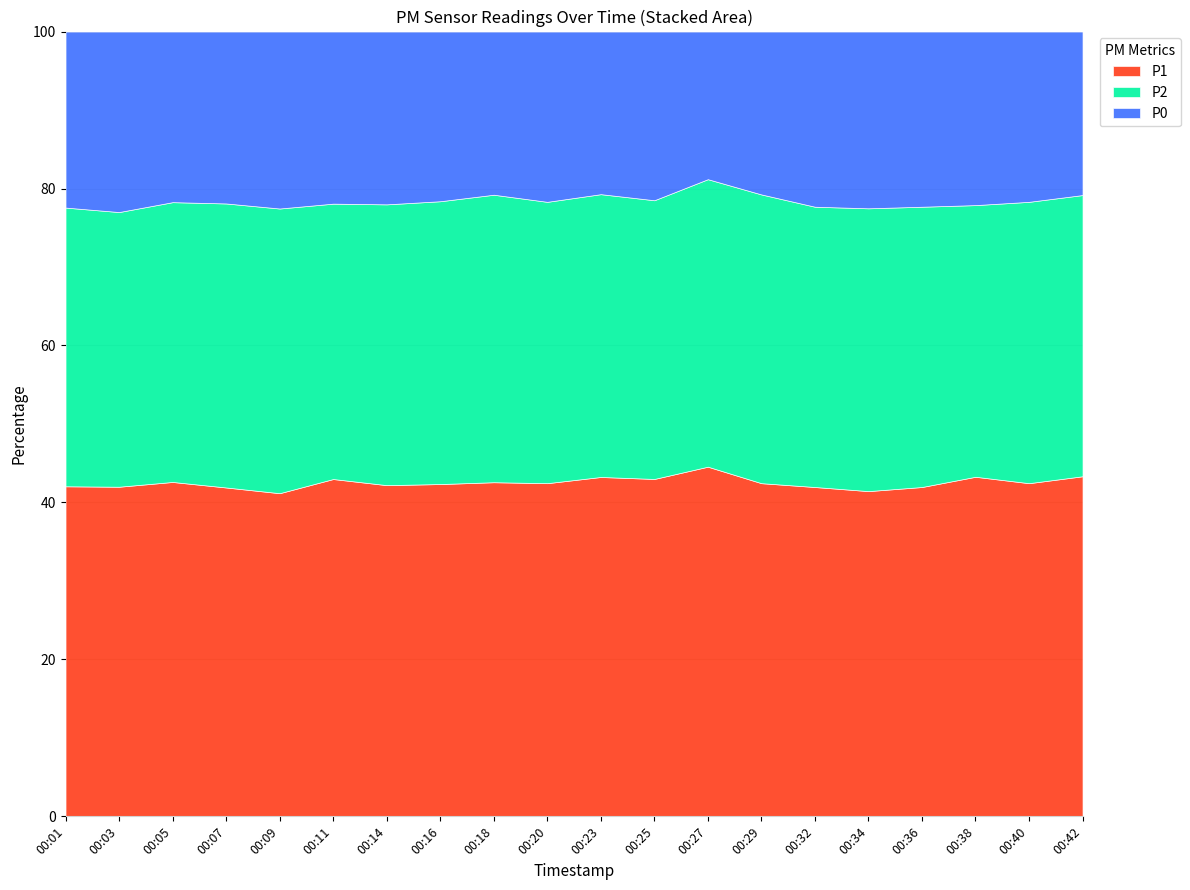

Between 00:14 and 00:27, which series saw the biggest shift?

P0